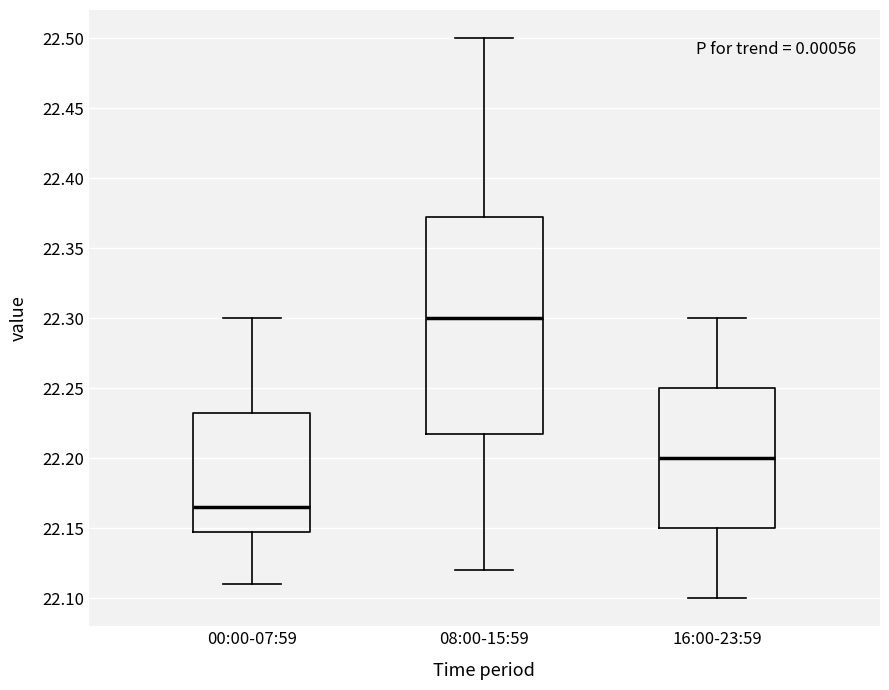

Which box is the tallest, from its lower edge to its upper edge?

08:00-15:59